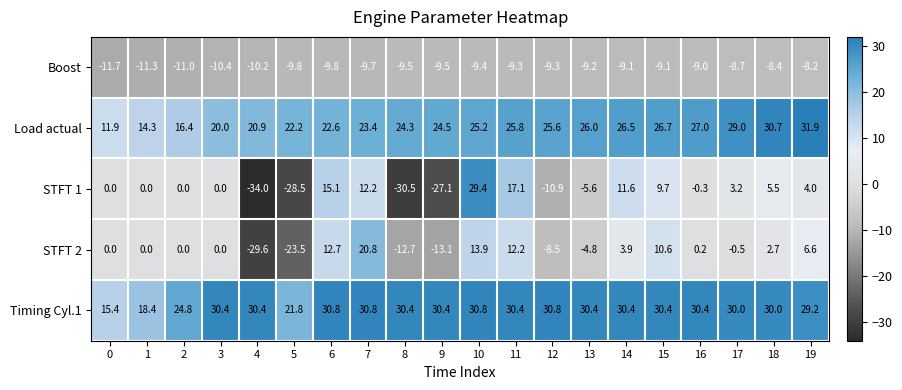

At 13, list the series in order from smallest to largest.

Boost, STFT 1, STFT 2, Load actual, Timing Cyl.1